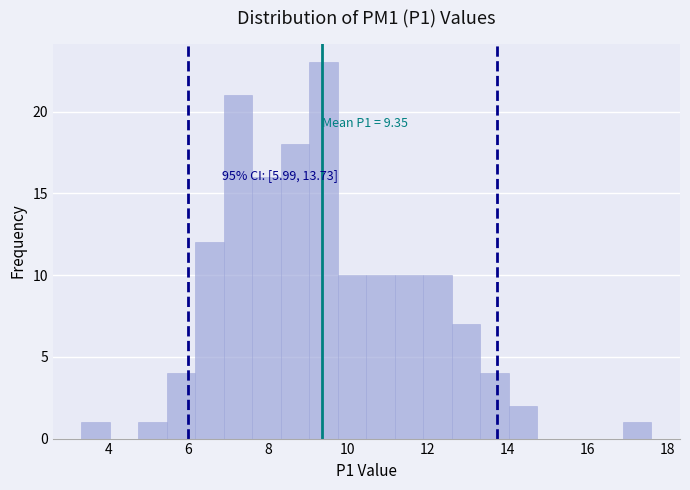

Around what value on the x-axis is the tallest bar? Give the approximate position of its centre, as read against the axis.

9.4